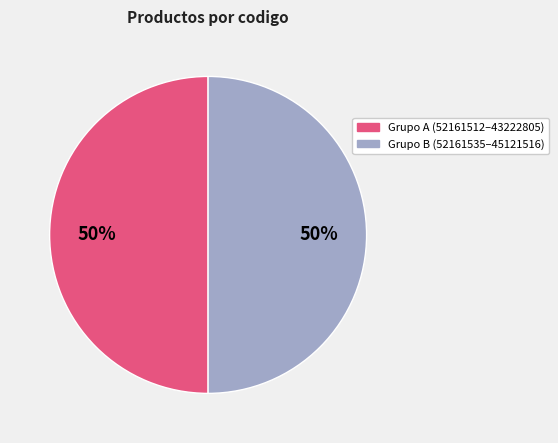

To the nearest percent, what is the average slice percentage?

50%